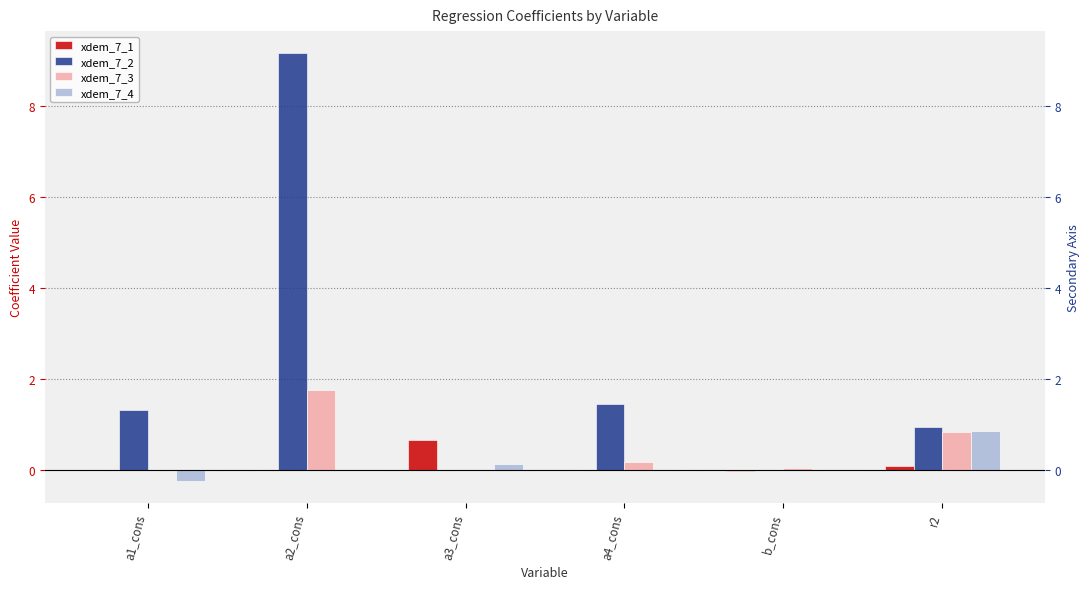

Which series has the widest spread of values?

xdem_7_2